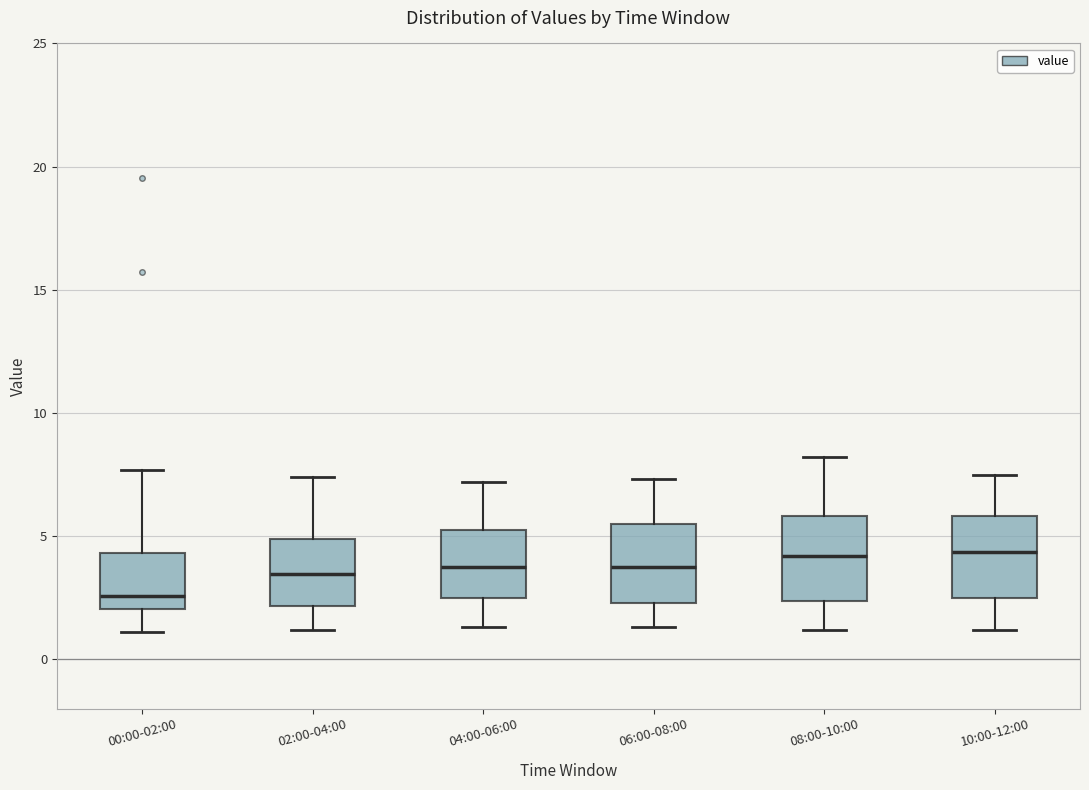

Reading left to right, transcribe this box plot: for each box, give where its median line is, the range the box spans, and where its two whiskers end, as read against the y-axis. The values are not printed on the chart, so give them approximately, as read against the axis.

00:00-02:00: median 2.5, box 2.0 to 4.5, whiskers 1.0 to 7.5
02:00-04:00: median 3.5, box 2.0 to 5.0, whiskers 1.0 to 7.5
04:00-06:00: median 4.0, box 2.5 to 5.5, whiskers 1.5 to 7.0
06:00-08:00: median 4.0, box 2.5 to 5.5, whiskers 1.5 to 7.5
08:00-10:00: median 4.0, box 2.5 to 6.0, whiskers 1.0 to 8.0
10:00-12:00: median 4.5, box 2.5 to 6.0, whiskers 1.0 to 7.5